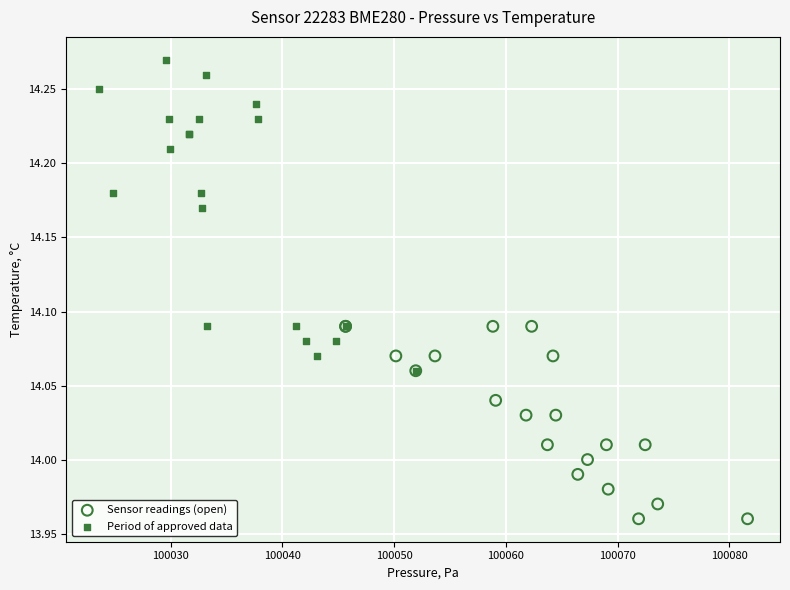

Which series has the widest spread of Y values?

Period of approved data